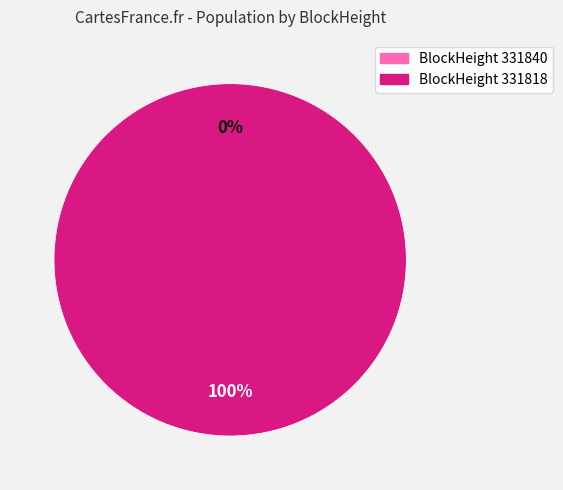

Count the number of slices in the pie.

2